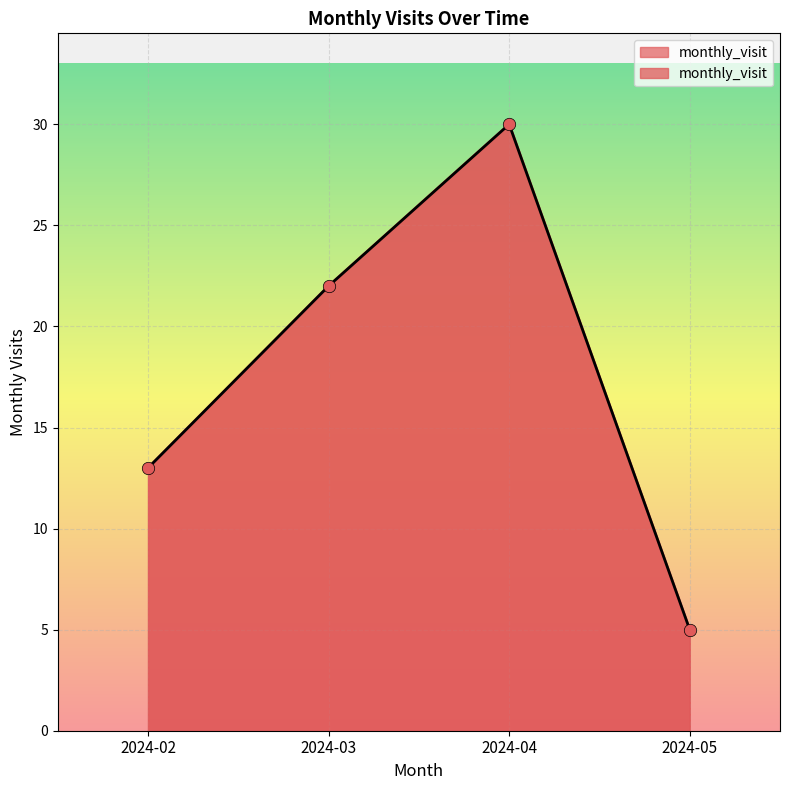

Approximately how many times larger is the value at 2024-05 compared to 2024-02?

0.4